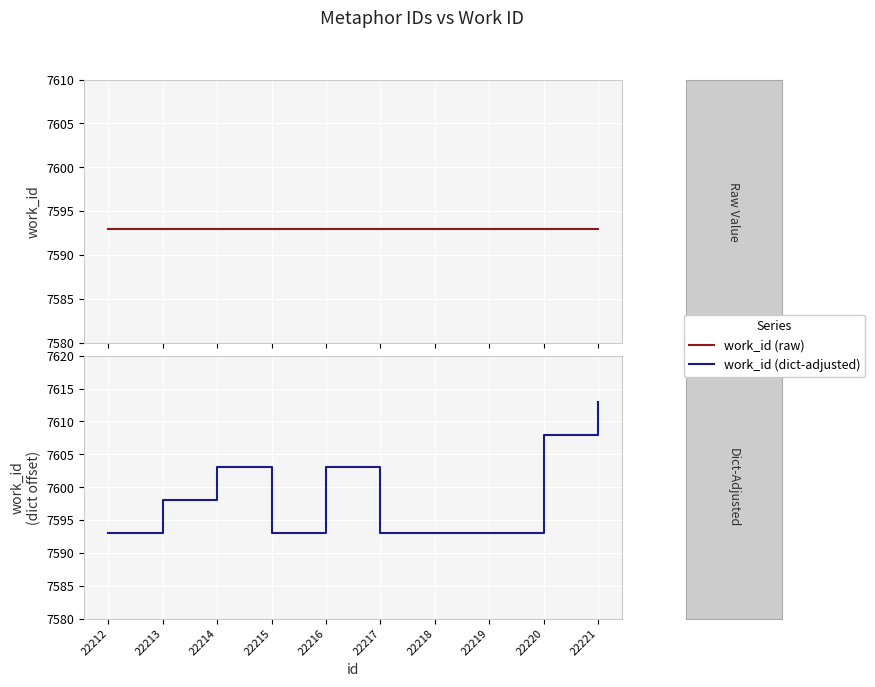

What is the difference between the maximum and minimum values in the work_id (dict-adjusted) series?

20